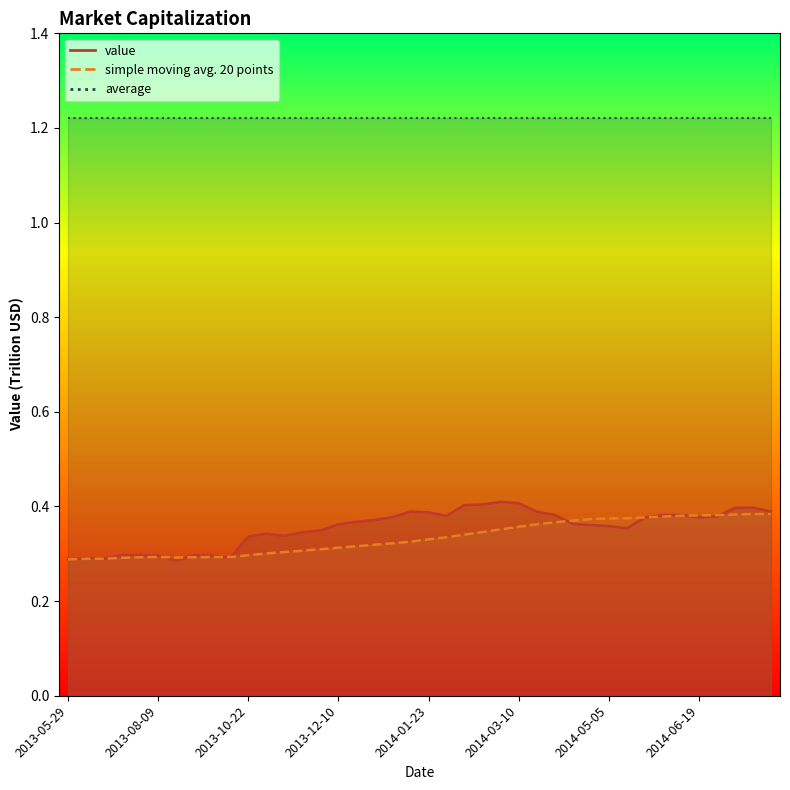

What is the difference between the maximum and minimum values in the simple moving avg. 20 points series?

0.1